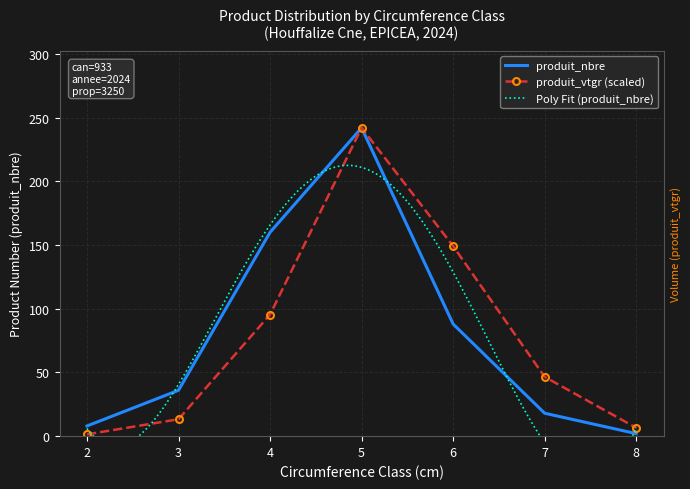

List the labels in order of produit_nbre value, smallest first.

8, 2, 7, 3, 6, 4, 5